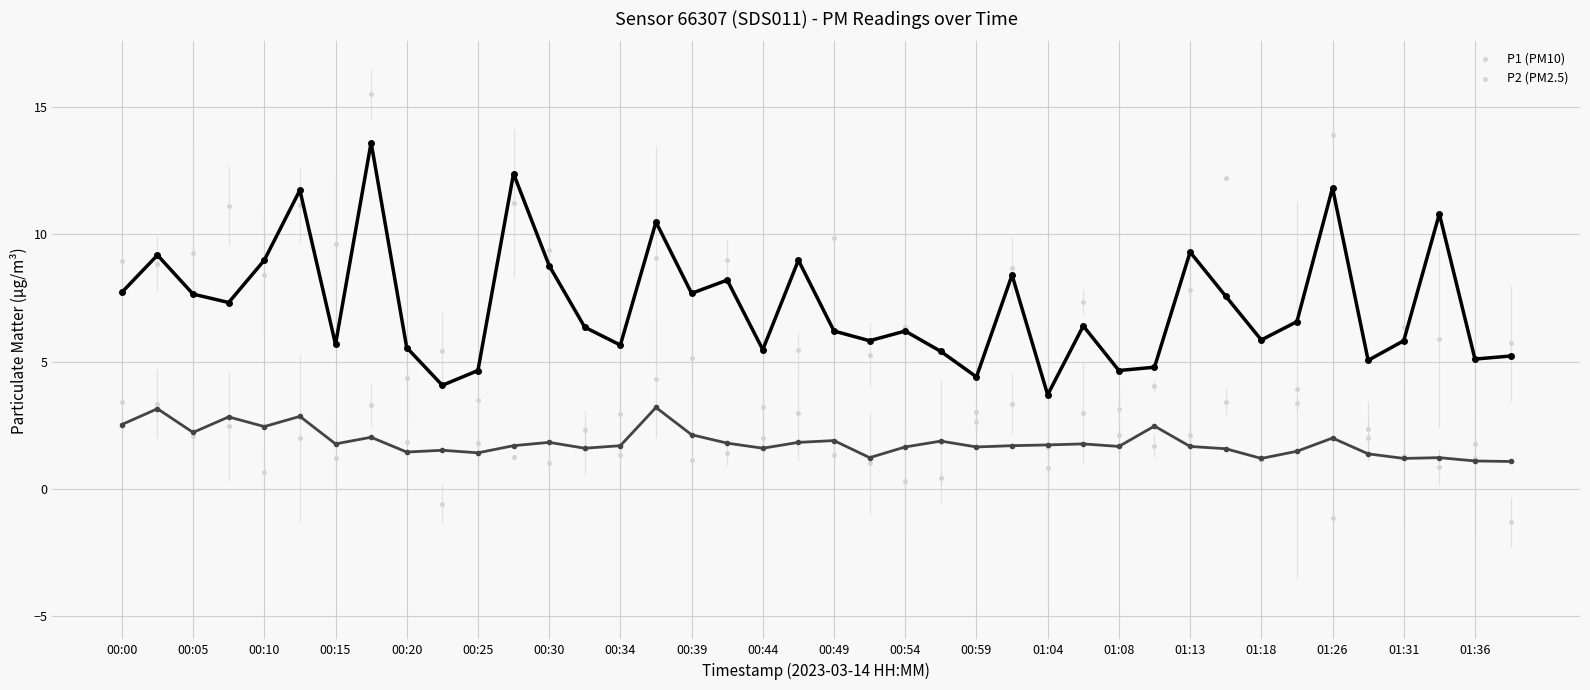

Which series has the largest total across all categories?

P1 (PM10)